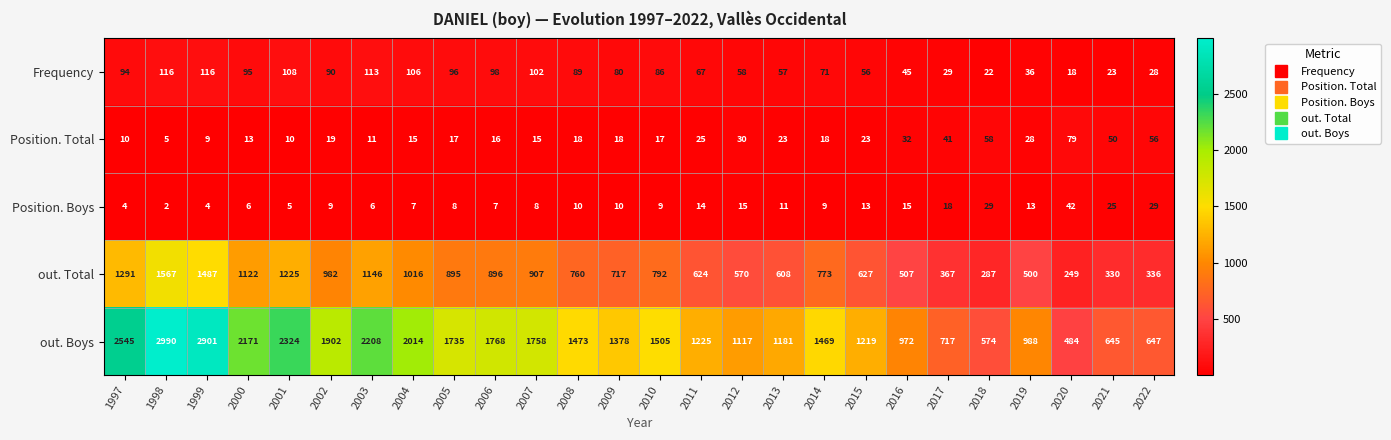

Which series has the largest range (max minus min)?

out. Boys